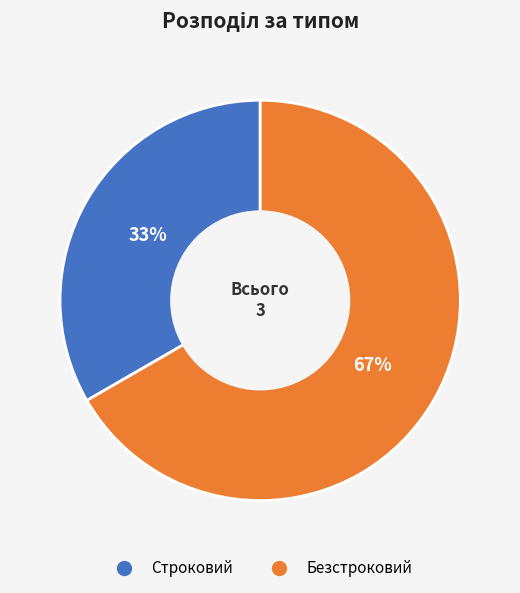

Does Безстроковий account for over 50% of the chart?

Yes